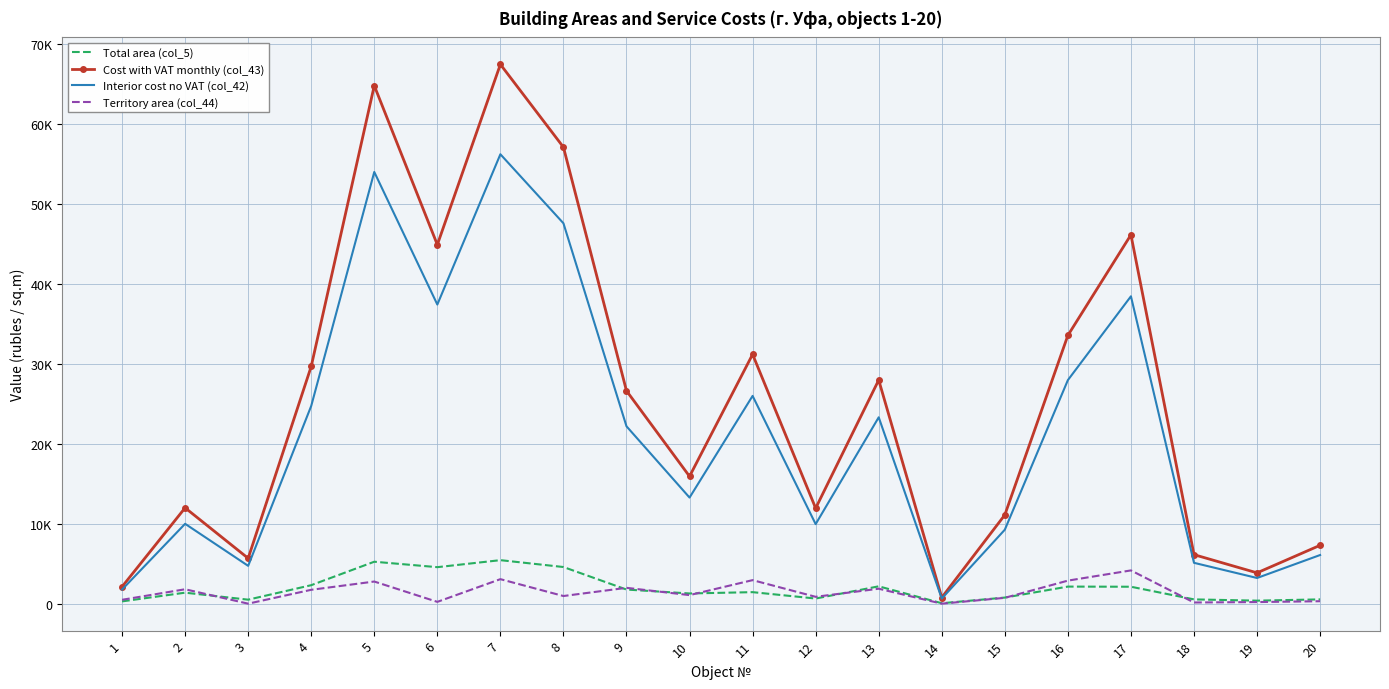

Reading left to right, what are all the values shown in this chart?

Total area (col_5): 1=284.6	2=1374.3	3=499.5	4=2310.9	5=5243.7	6=4563.1	7=5439.8	8=4581.1	9=1765.1	10=1275.1	11=1439.7	12=641.6	13=2168.2	14=54.7	15=761.5	16=2134.5	17=2116.9	18=534.7	19=376.0	20=535.5
Cost with VAT monthly (col_43): 1=2116.2	2=11981.9	3=5674.0	4=29666.3	5=64769.3	6=44878.9	7=67428.6	8=57072.5	9=26612.2	10=15917.3	11=31172.4	12=11933.5	13=27962.0	14=766.4	15=11098.6	16=33540.6	17=46116.8	18=6129.0	19=3852.4	20=7297.4
Interior cost no VAT (col_42): 1=1763.5	2=9984.9	3=4728.3	4=24722.0	5=53974.4	6=37399.1	7=56190.5	8=47560.4	9=22176.8	10=13264.4	11=25977.0	12=9944.5	13=23301.7	14=638.6	15=9248.8	16=27950.5	17=38430.7	18=5107.5	19=3210.3	20=6081.1
Territory area (col_44): 1=484.0	2=1801.0	3=0.0	4=1733.2	5=2766.8	6=225.0	7=3064.0	8=955.8	9=1980.0	10=1071.0	11=2942.0	12=856.0	13=1868.0	14=0.0	15=730.1	16=2880.0	17=4157.2	18=147.0	19=200.0	20=306.0